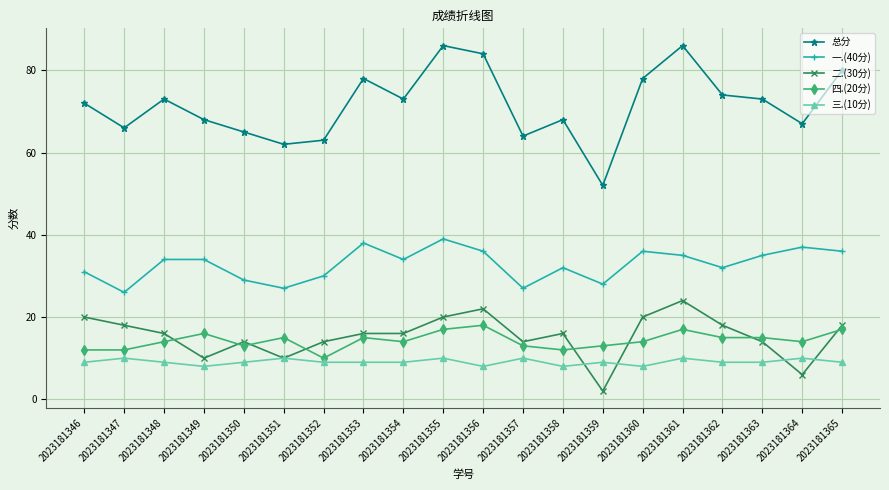

What is the difference between the highest and lowest values at 2023181358?

60